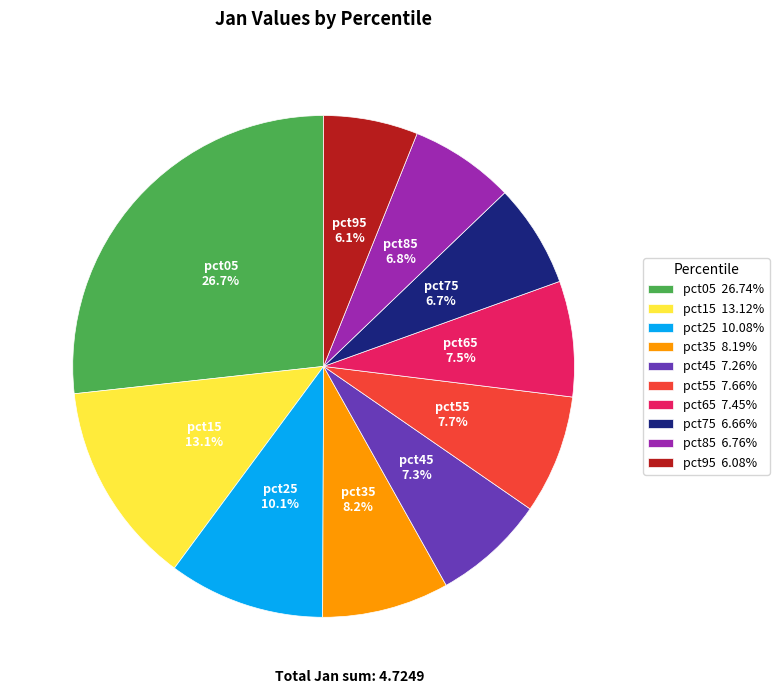

Which category has the biggest portion of the pie?

pct05